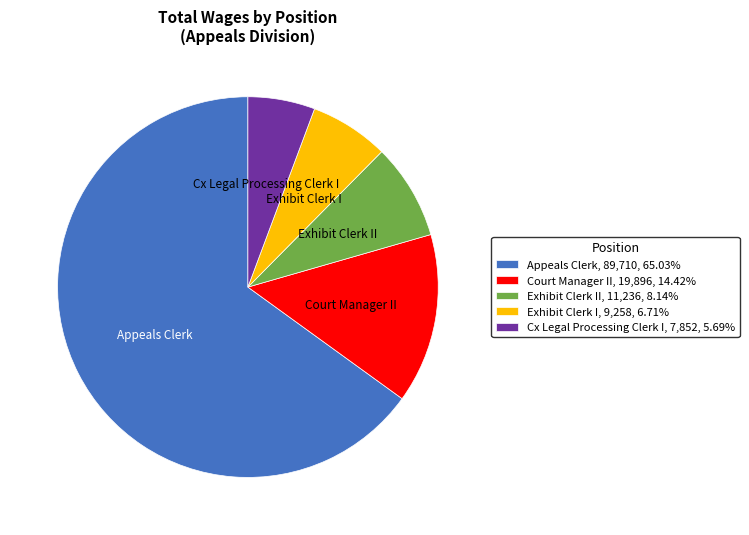

Is there any slice that represents more than half of the pie?

Yes